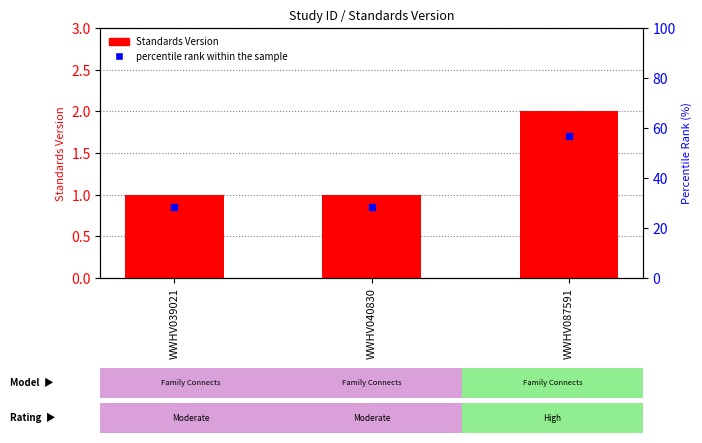

The chart shows a value of 2 at WWHV087591. True or false?

True